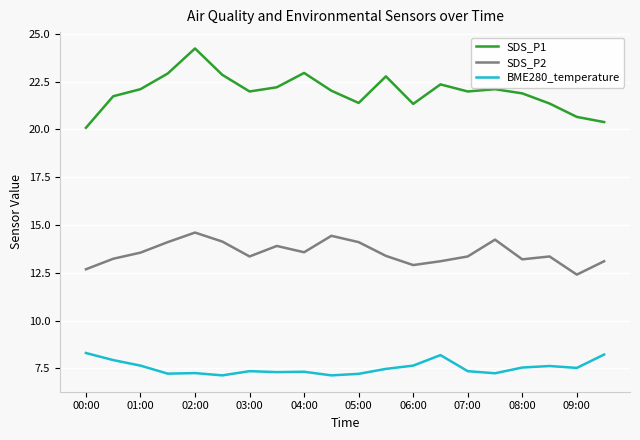

Does the chart have visible grid lines?

Yes